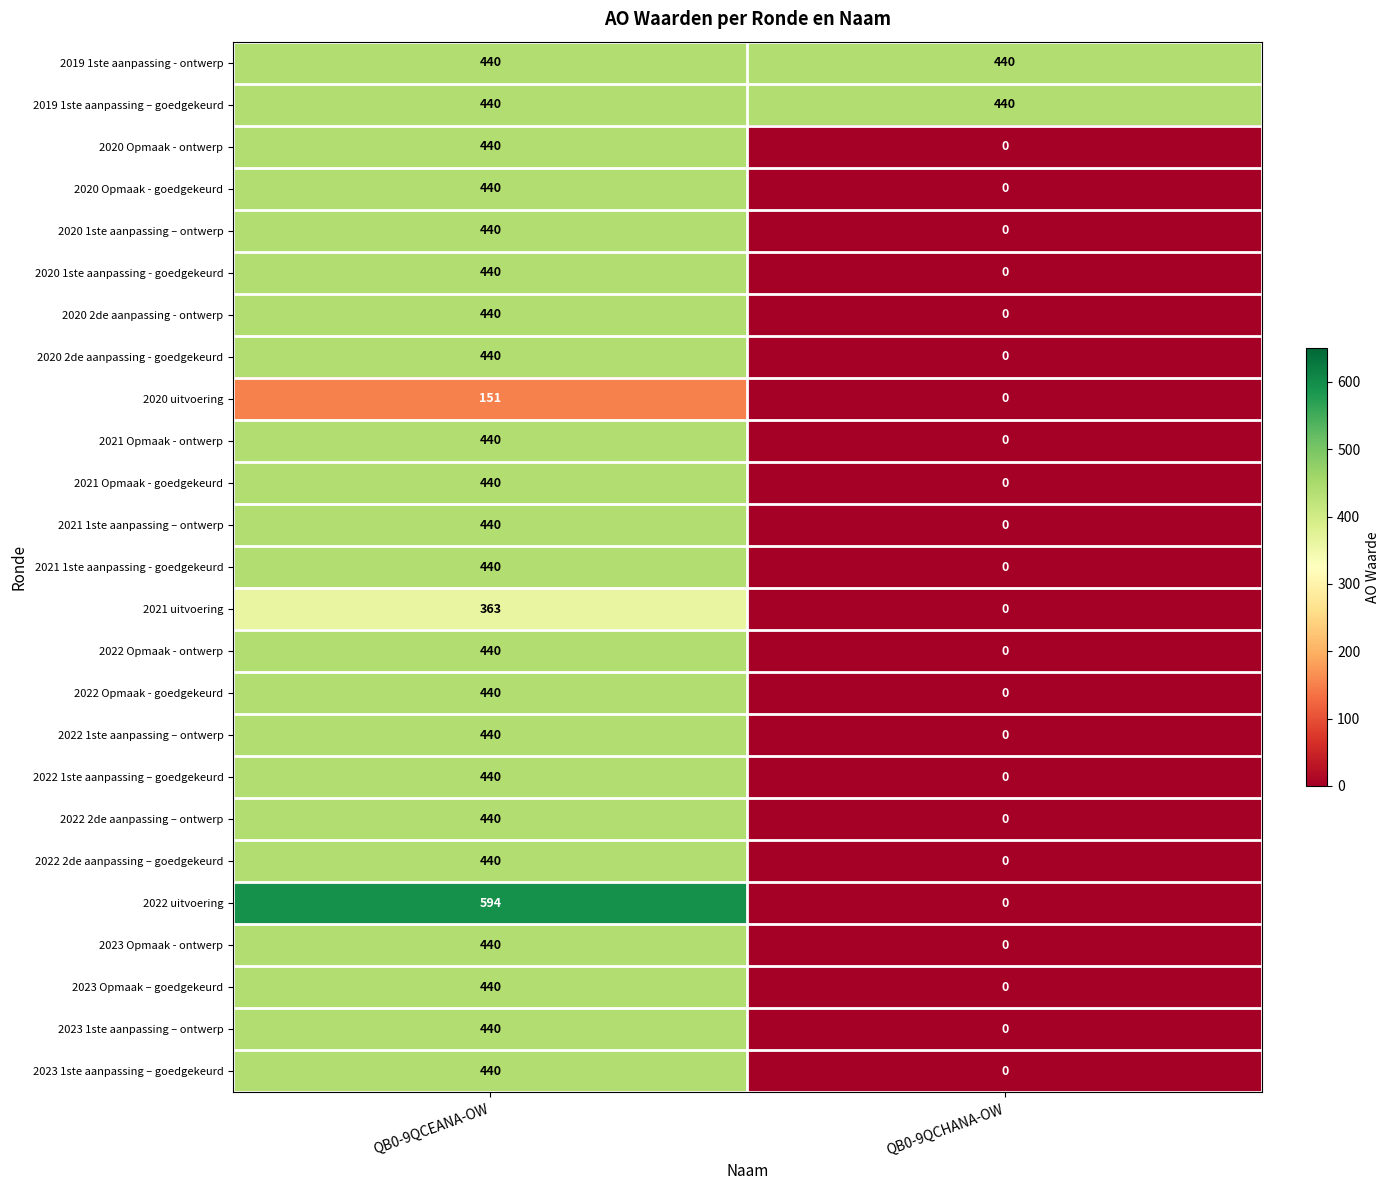

Is it true that 2020 1ste aanpassing - goedgekeurd equals 686 at QB0-9QCEANA-OW?

False